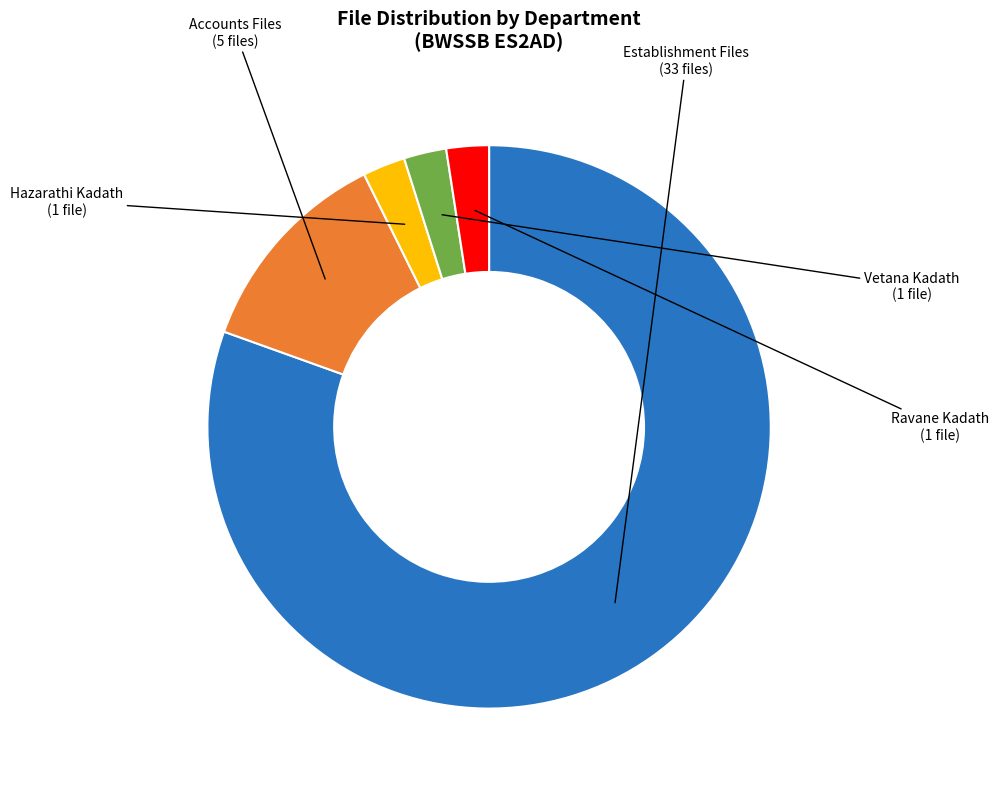

Does any single category account for the majority?

Yes